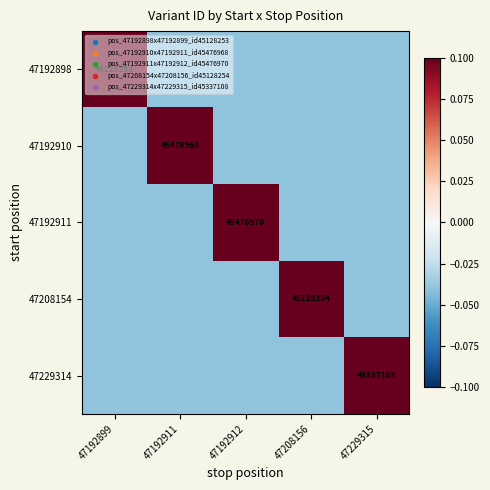

At how many categories does at least one series exceed 0?

5